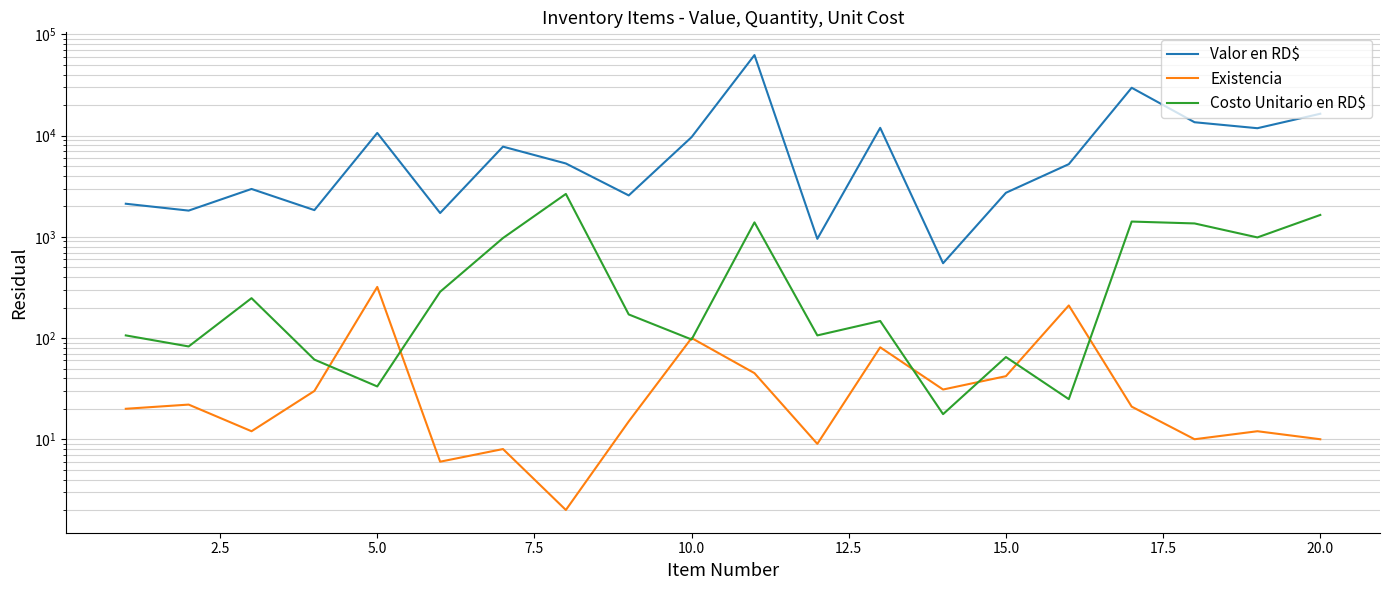

Reading left to right, extract all data points from this chart.

Valor en RD$: 2124.0	1817.2	2973.6	1837.5	10636.8	1719.2	7788.0	5310.0	2566.5	9676.0	62551.8	955.8	11947.5	548.7	2725.8	5229.0	29736.0	13570.0	11845.2	16461.0
Existencia: 20.0	22.0	12.0	30.0	320.0	6.0	8.0	2.0	15.0	100.0	45.0	9.0	81.0	31.0	42.0	210.0	21.0	10.0	12.0	10.0
Costo Unitario en RD$: 106.2	82.6	247.8	61.2	33.2	286.5	973.5	2655.0	171.1	96.8	1390.0	106.2	147.5	17.7	64.9	24.9	1416.0	1357.0	987.1	1646.1